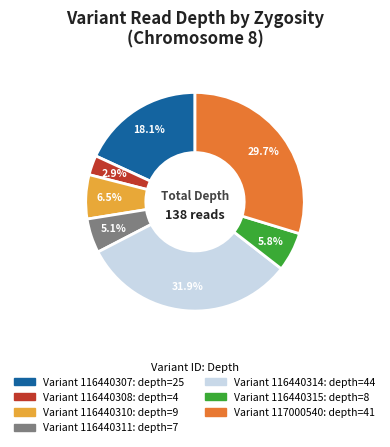

Is there a majority slice in this chart?

No